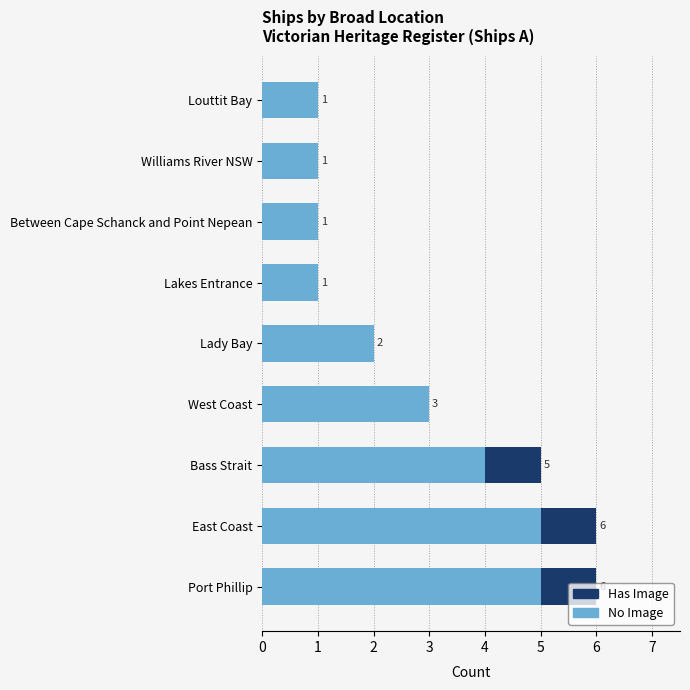

The value of No Image at Bass Strait is 6. True or false?

False